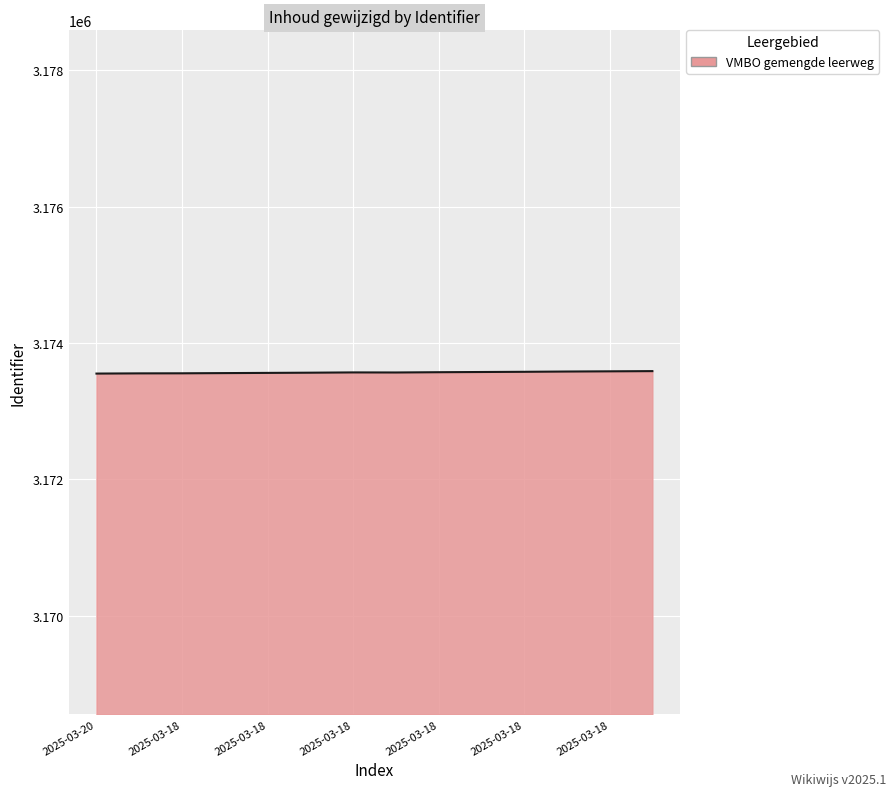

Does the chart have visible grid lines?

Yes